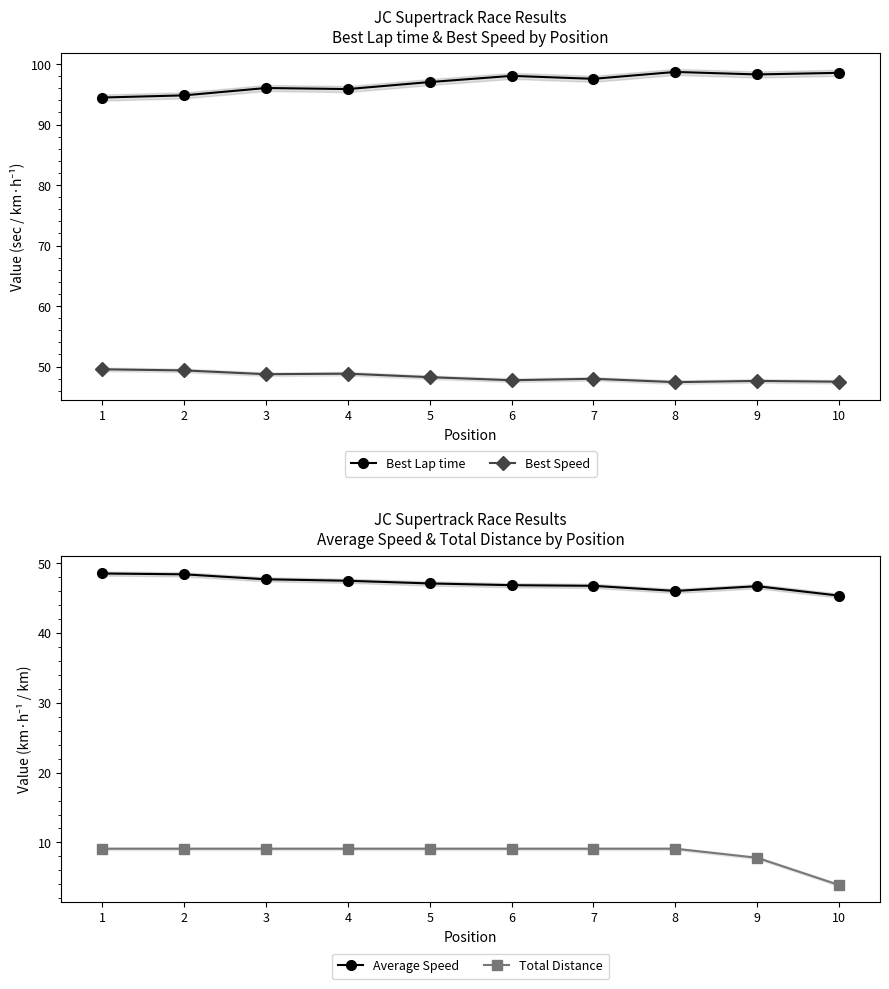

Where is the first local maximum for Best Speed?

4